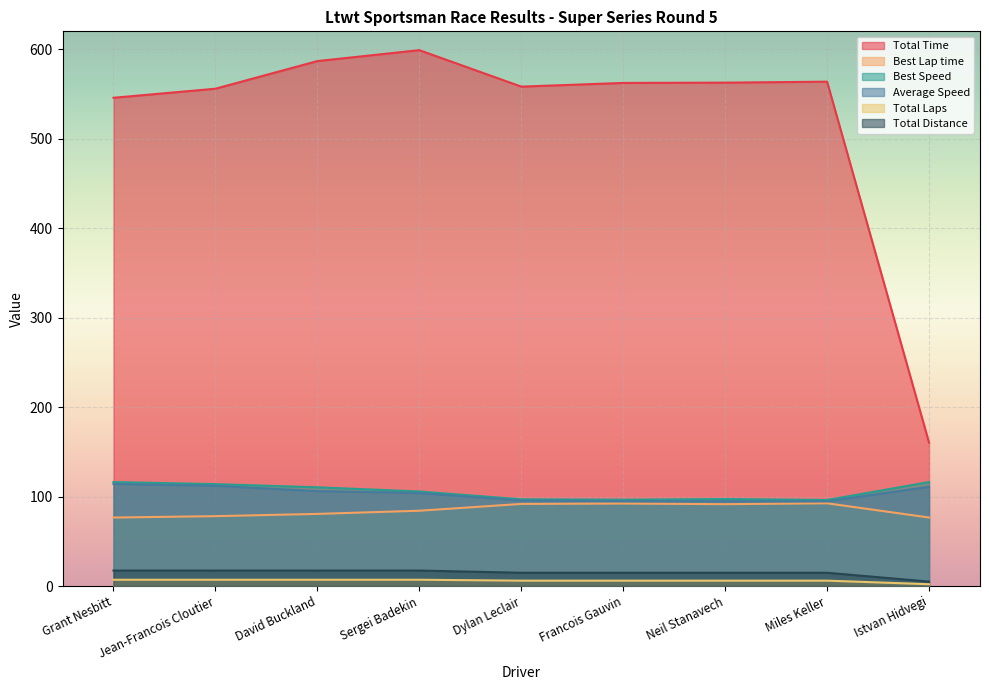

True or false: Total Time has more than 1 points higher than both neighbors.

True